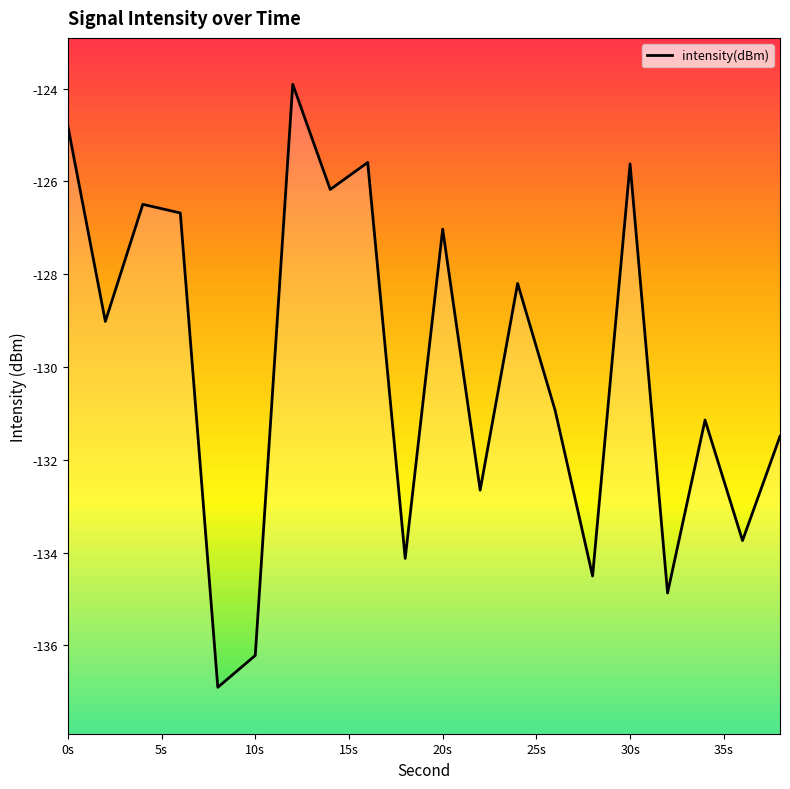

What is the maximum value shown in the chart?

-123.9